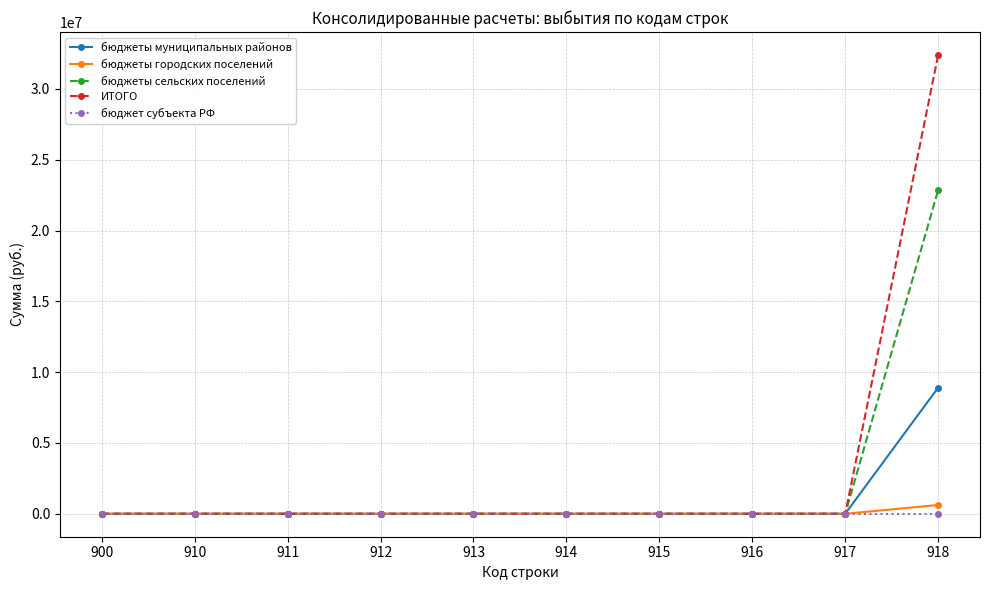

Which category has the highest value across all series?

918